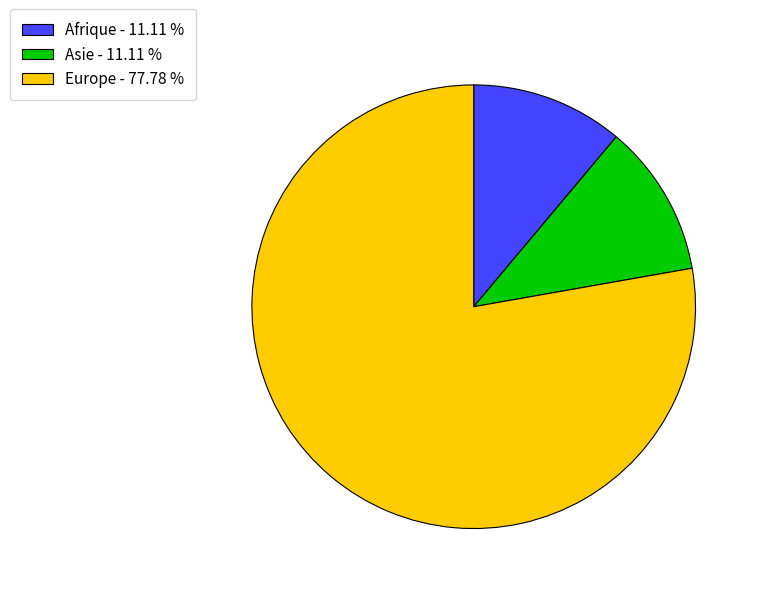

How many slices are in this pie chart?

3